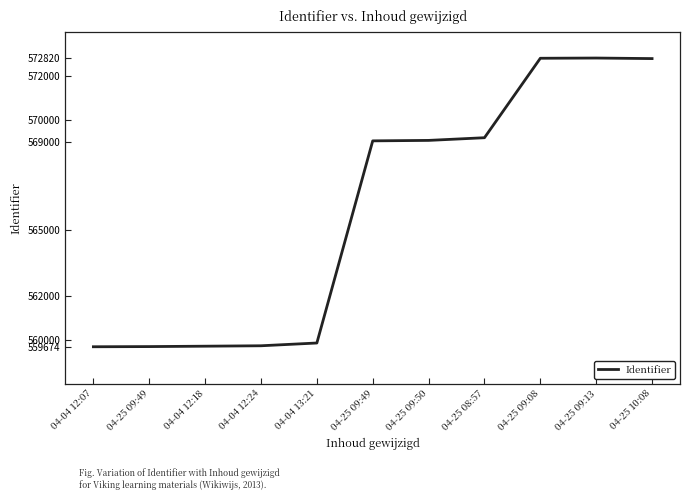

Rank the categories by value from lowest to highest.

04-04 12:07, 04-25 09:49, 04-04 12:18, 04-04 12:24, 04-04 13:21, 04-25 09:49, 04-25 09:50, 04-25 08:57, 04-25 10:08, 04-25 09:08, 04-25 09:13